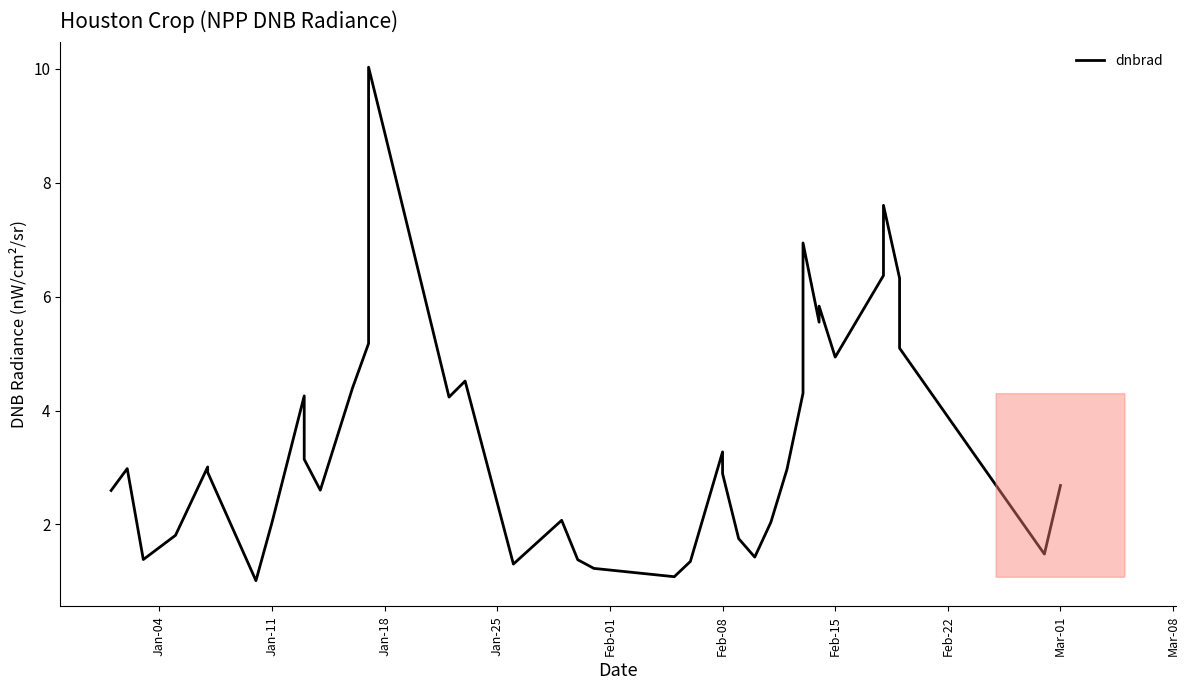

Reading left to right, list all the values displayed in this chart.

2.6	3.0	1.4	1.8	3.0	2.9	1.0	2.0	4.3	3.1	2.6	4.4	5.2	10.0	8.9	4.2	4.5	1.3	2.1	1.4	1.2	1.1	1.4	3.3	2.9	1.8	1.4	2.0	3.0	4.3	6.9	5.6	5.8	4.9	6.4	7.6	6.3	5.1	1.5	2.7